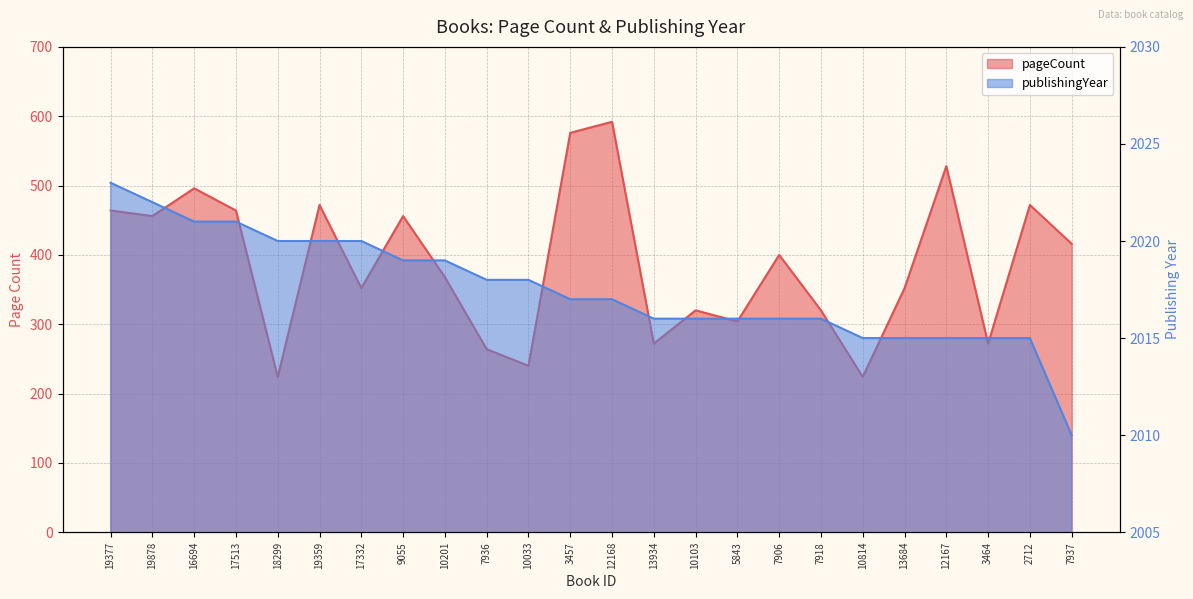

Where does the pageCount series first go above 400?

19377